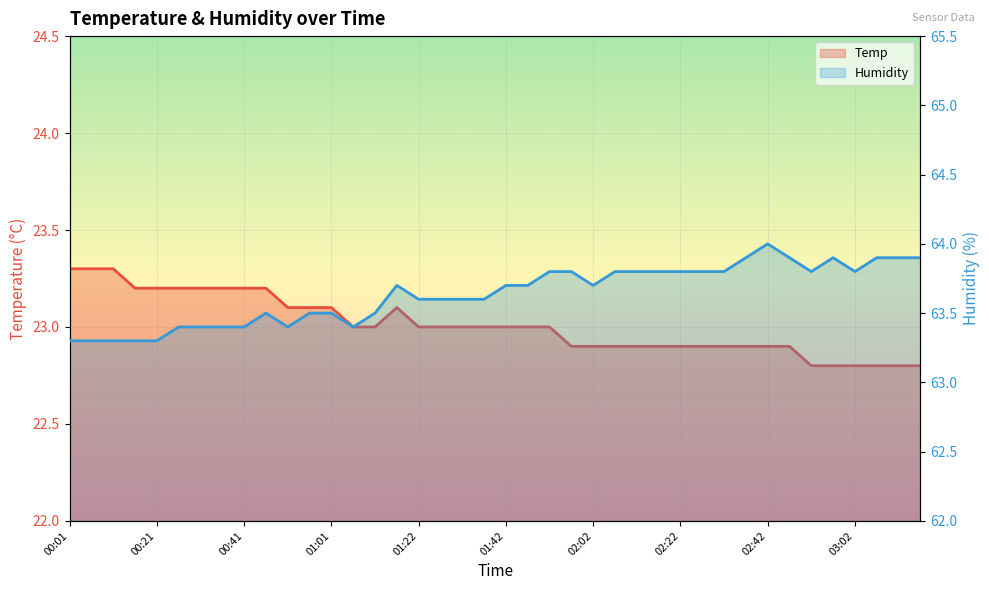

Read the Temp value at 00:31.

23.2